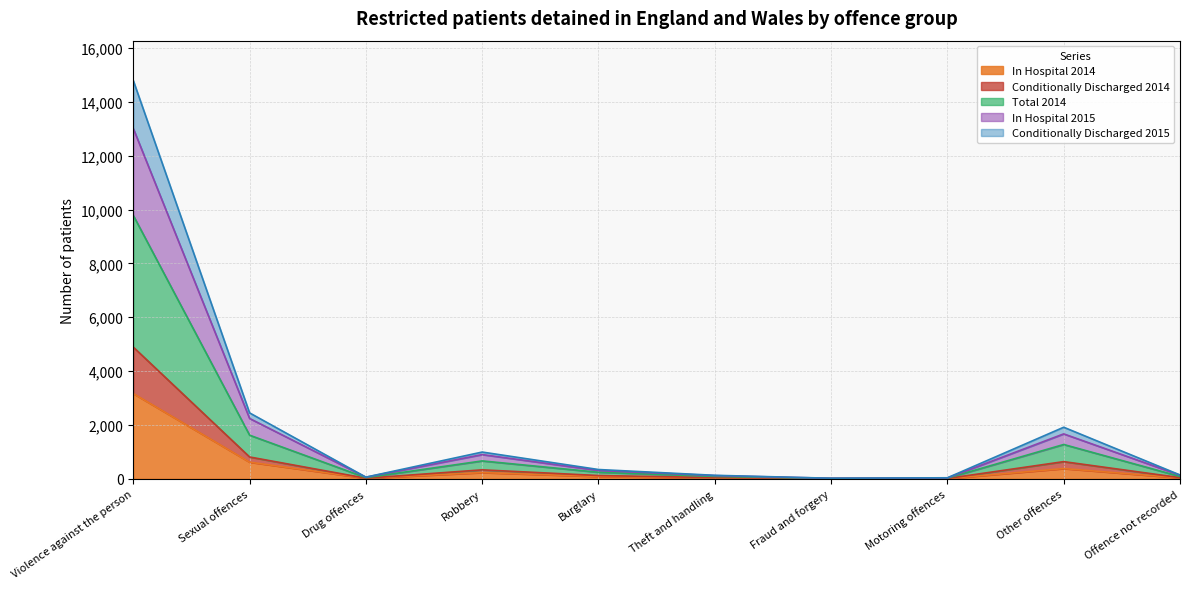

True or false: Conditionally Discharged 2015 has a value of 98 at Drug offences.

False